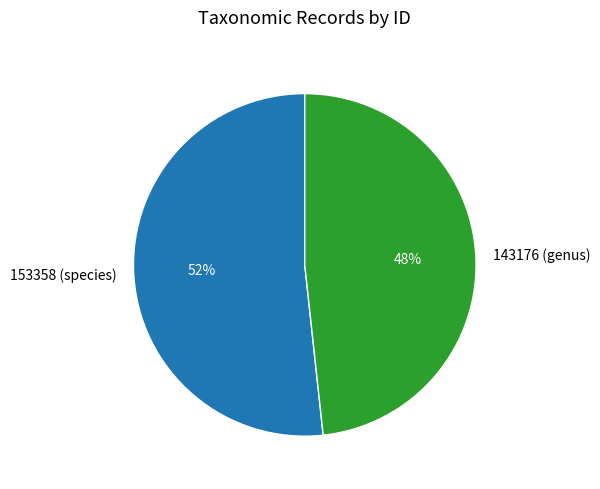

Between 143176 (genus) and 153358 (species), which is larger?

153358 (species)